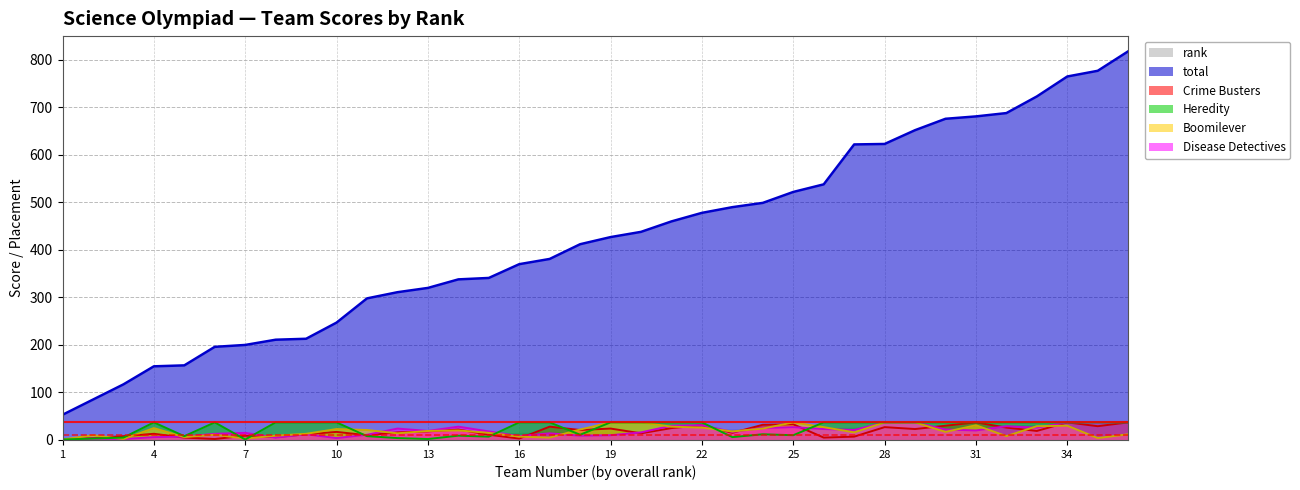

What is the total value across all series at 13?

378